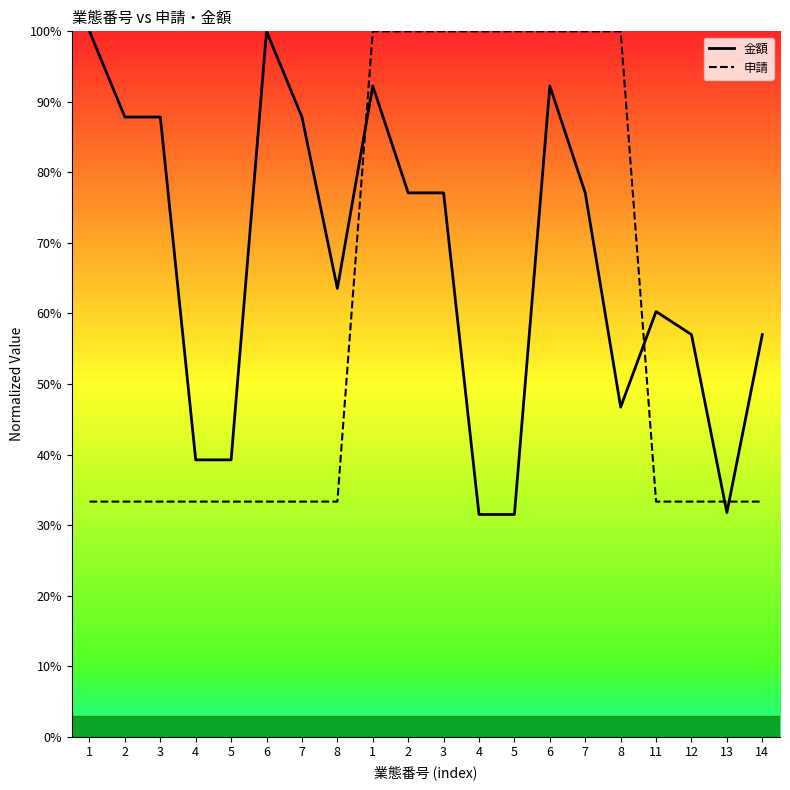

What are all the series names shown in the legend?

金額, 申請